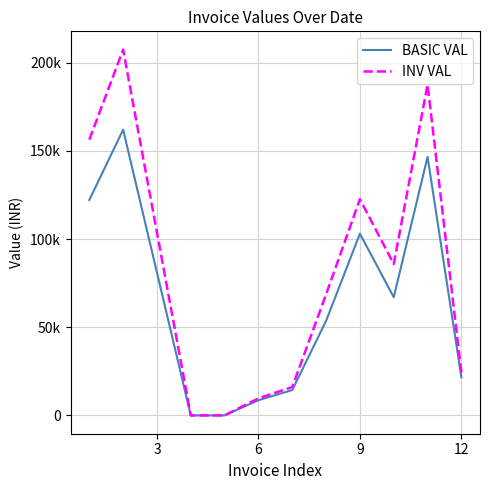

Does the chart display data point markers on the line(s)?

No